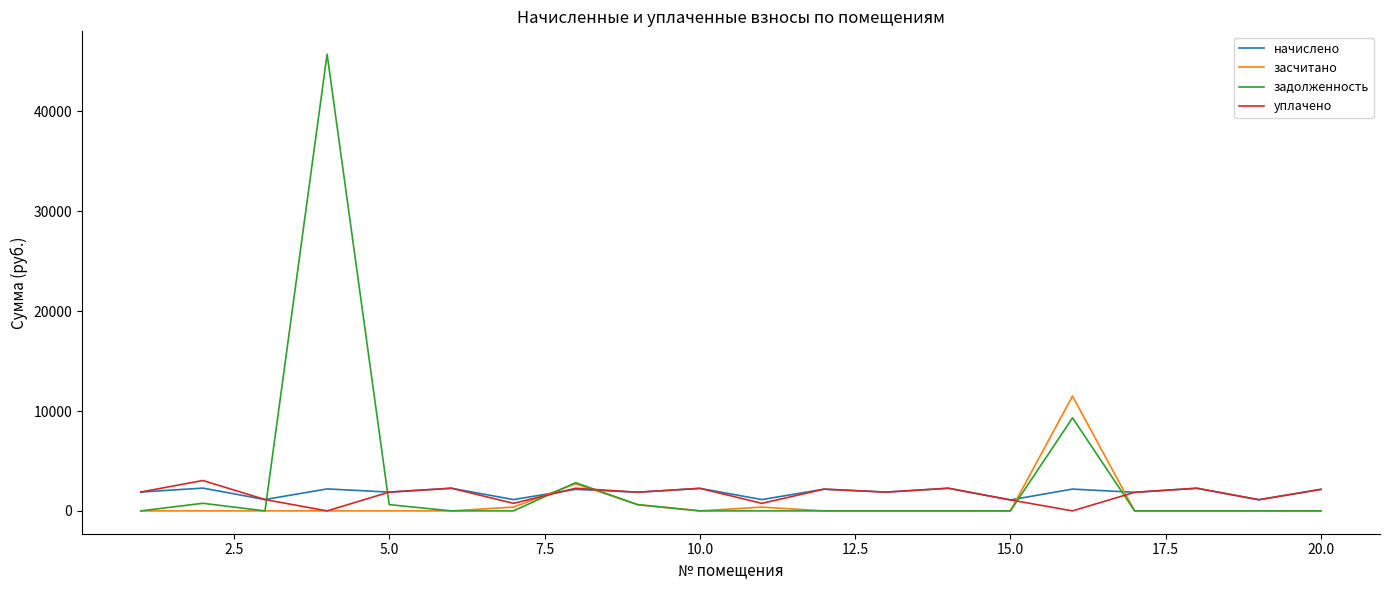

Is this an area chart (filled region under the line)?

No